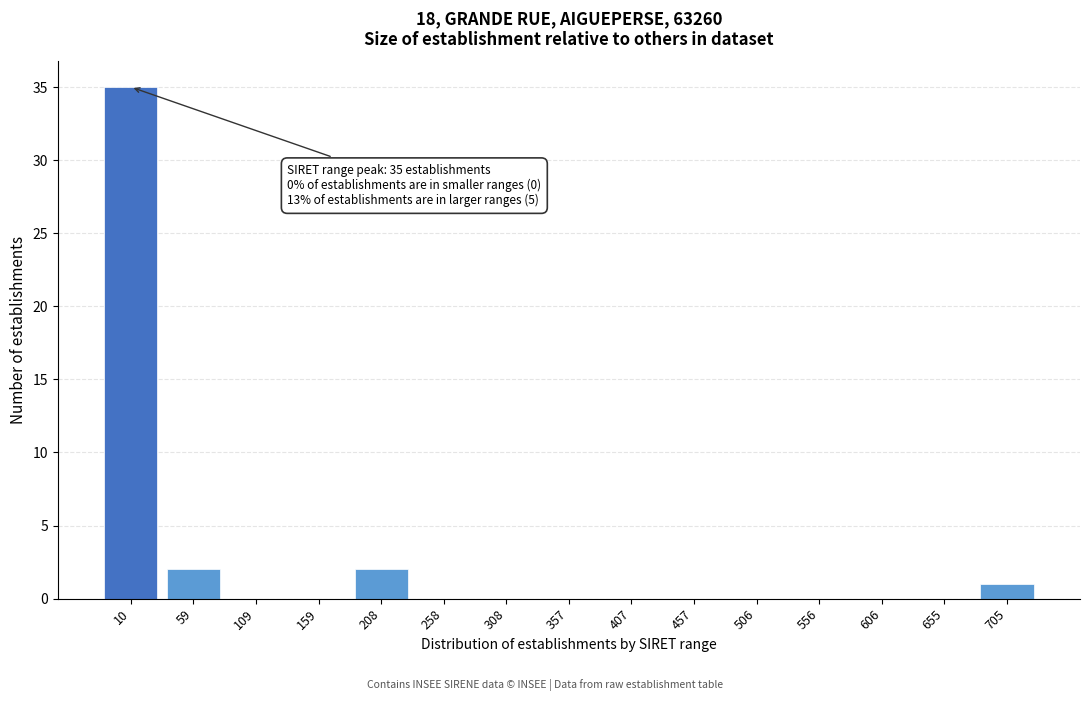

Reading left to right, transcribe all the data shown in this chart.

10=35	59=2	109=0	159=0	208=2	258=0	308=0	357=0	407=0	457=0	506=0	556=0	606=0	655=0	705=1